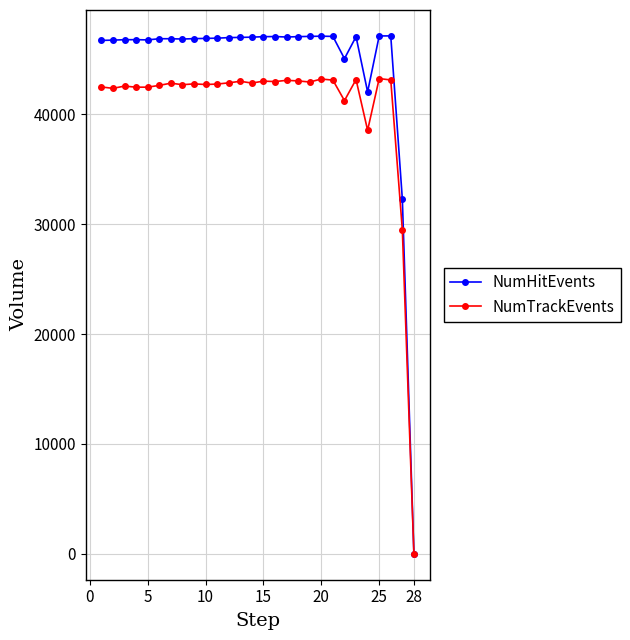

What is the maximum value for NumTrackEvents?

43245